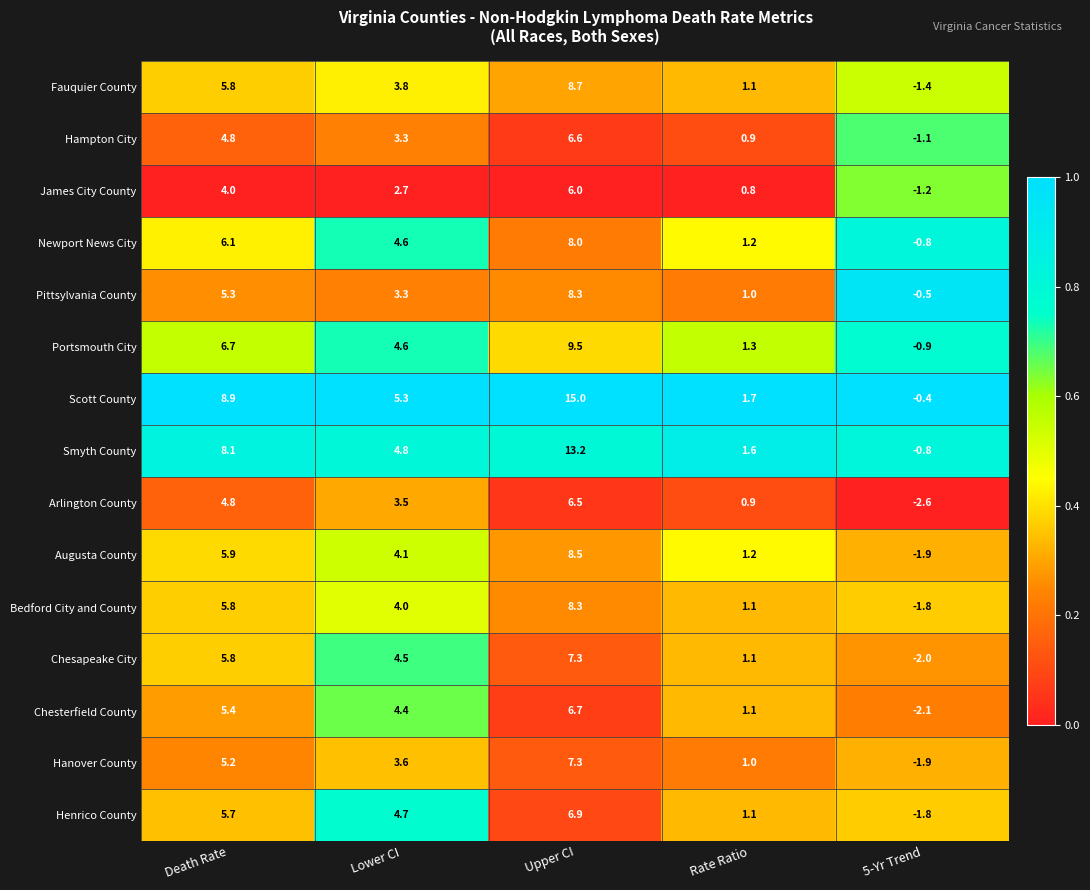

Is it true that Chesterfield County equals 1.1 at Rate Ratio?

True